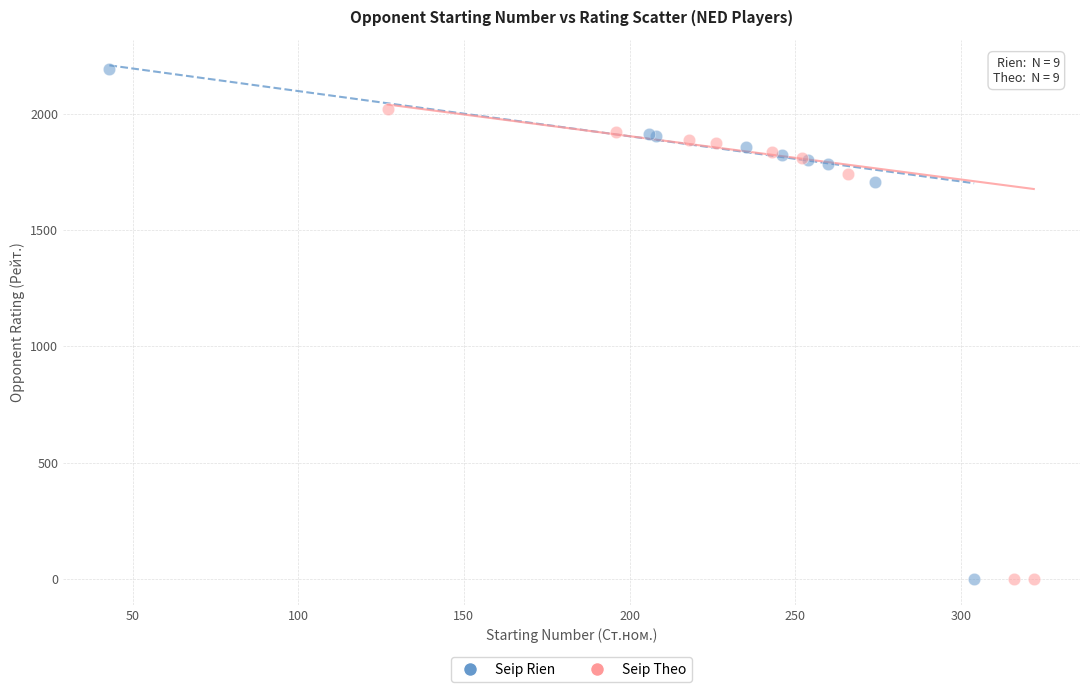

Which series reaches the maximum Y coordinate?

Seip Rien